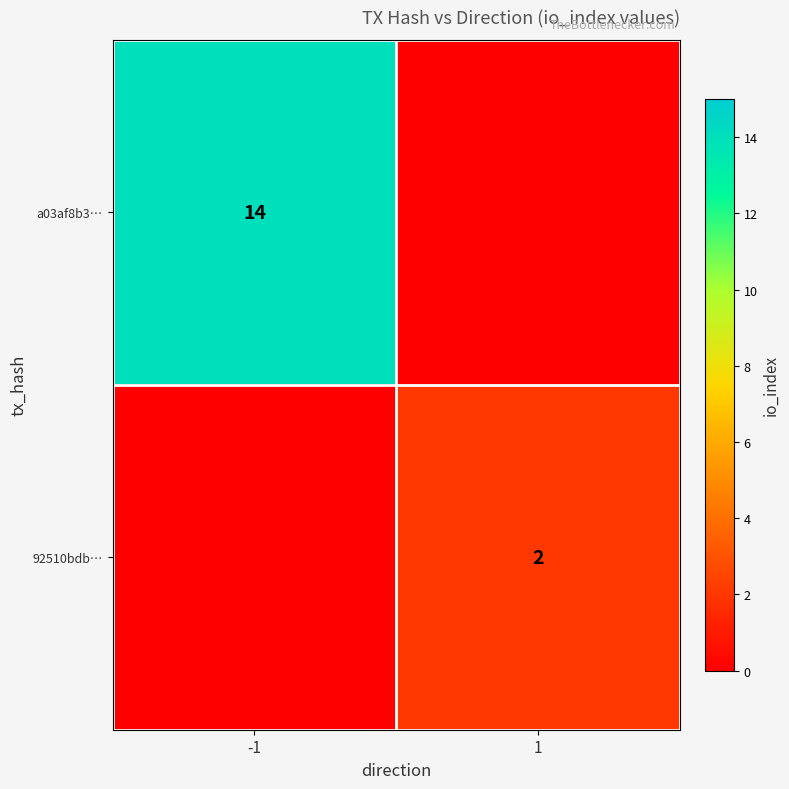

Is it true that 92510bdb… equals 3 at 1?

False